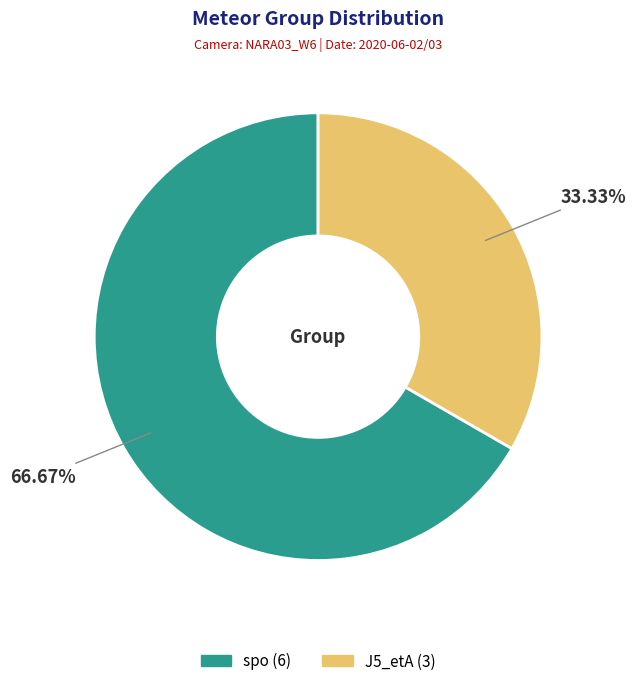

What percentage is NOT represented by J5_etA?

66.7%